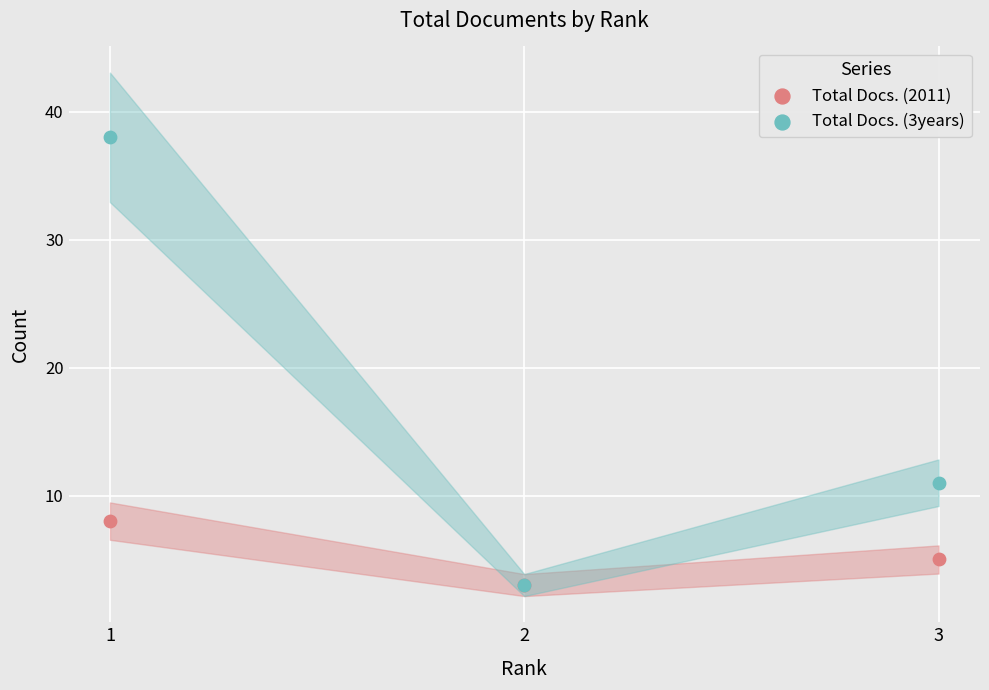

Across all series, what Y value is closest to 20?

11